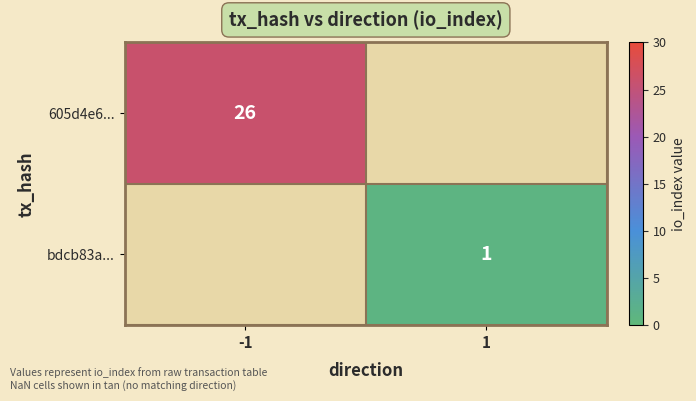

What is the greatest value displayed?

26.0